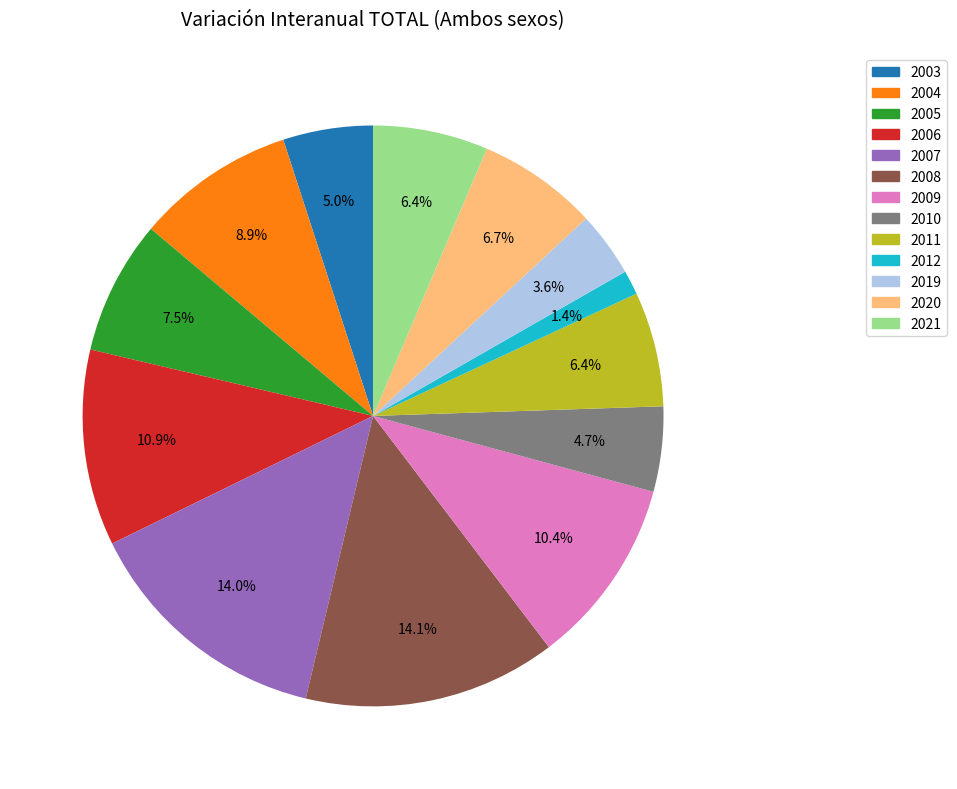

Which has a higher value, 2008 or 2011?

2008